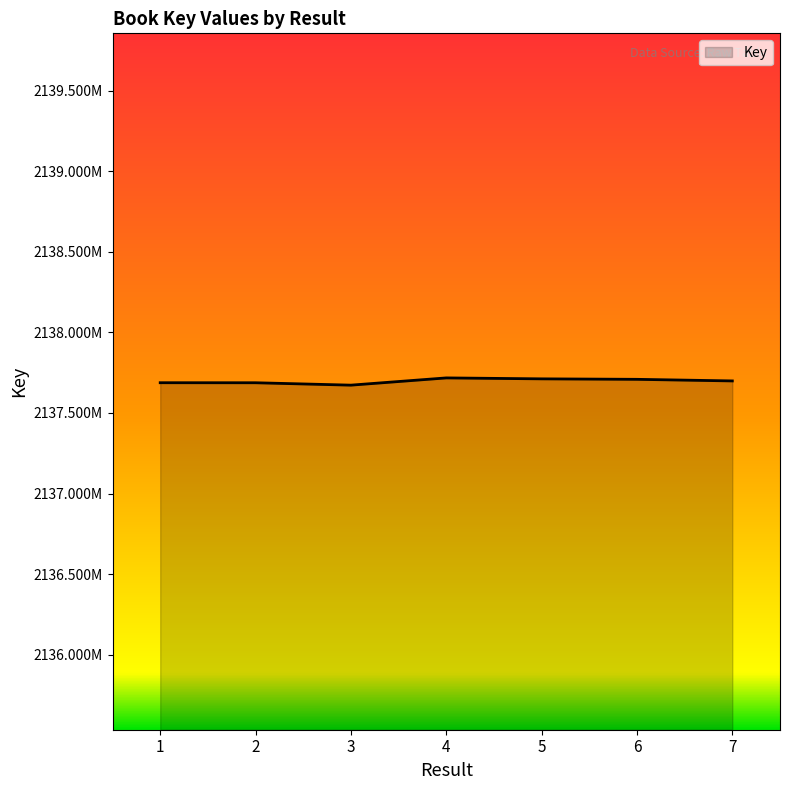

What is the difference between the second highest and second lowest values?

24241